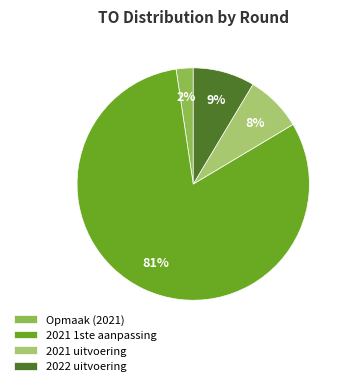

Is there a majority slice in this chart?

Yes